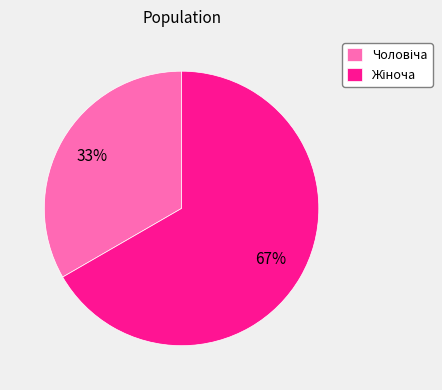

To the nearest percent, what is the average slice percentage?

50%